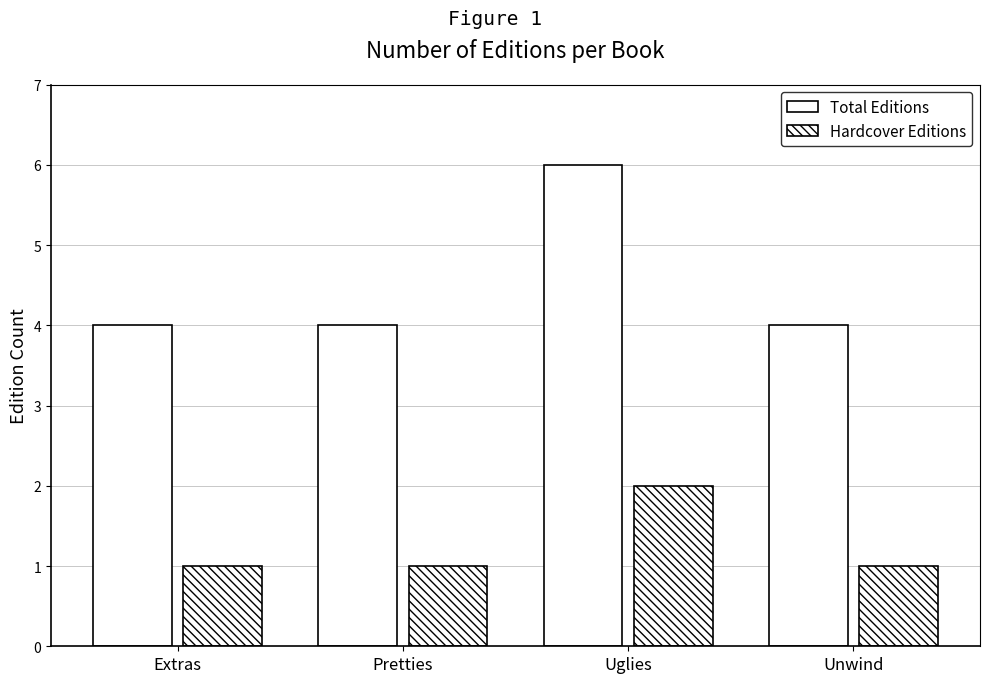

Does the chart contain stacked bars?

No